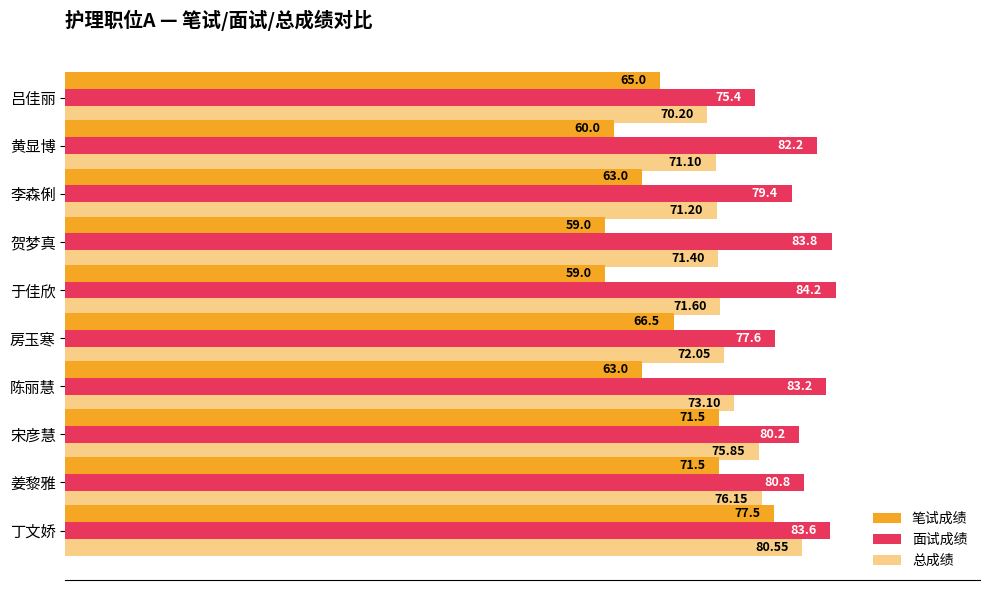

What is the difference between the second highest and minimum values in the 笔试成绩 series?

12.5